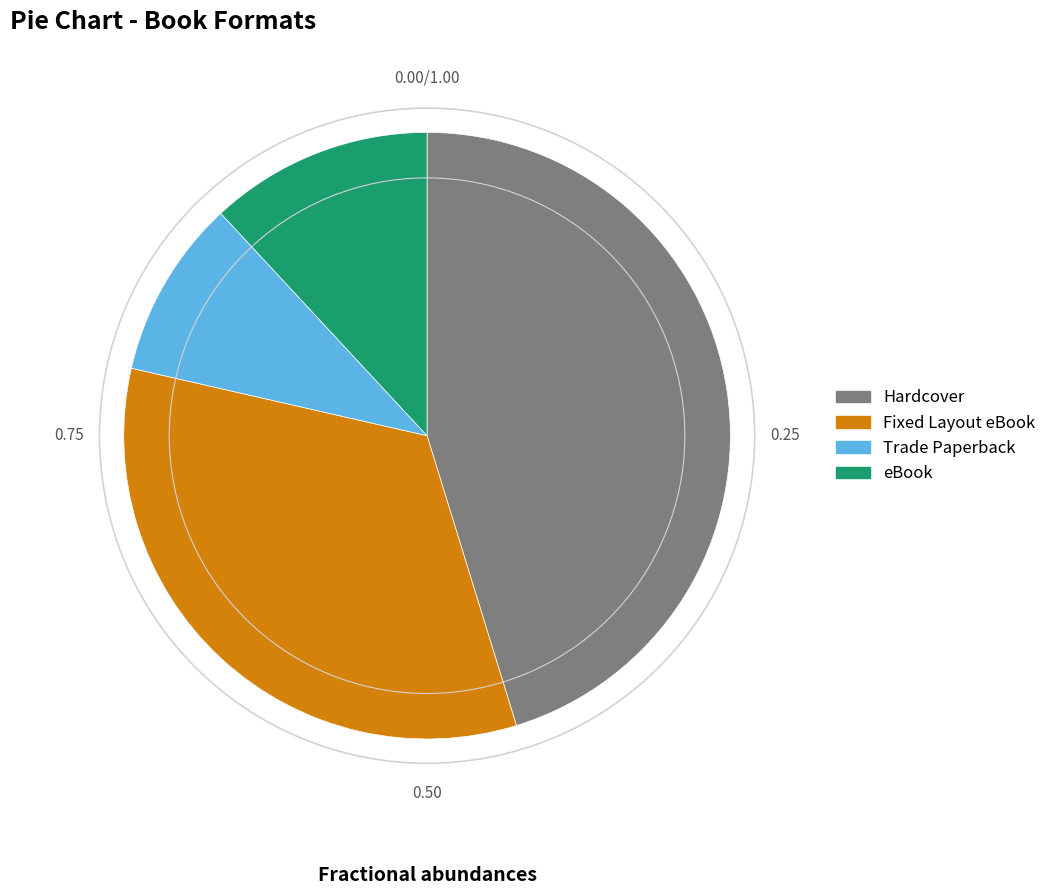

Rank the categories by value from highest to lowest.

Hardcover, Fixed Layout eBook, eBook, Trade Paperback